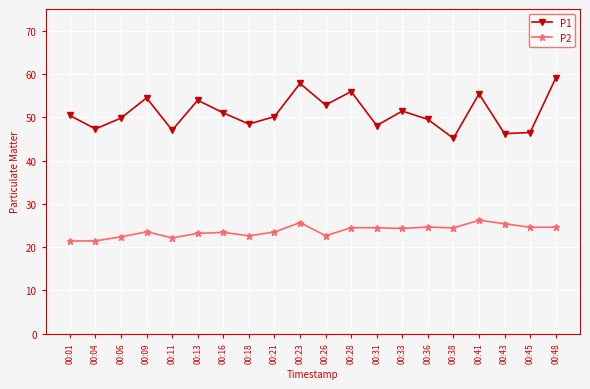

The value of P2 at 00:26 is 22.6. True or false?

True